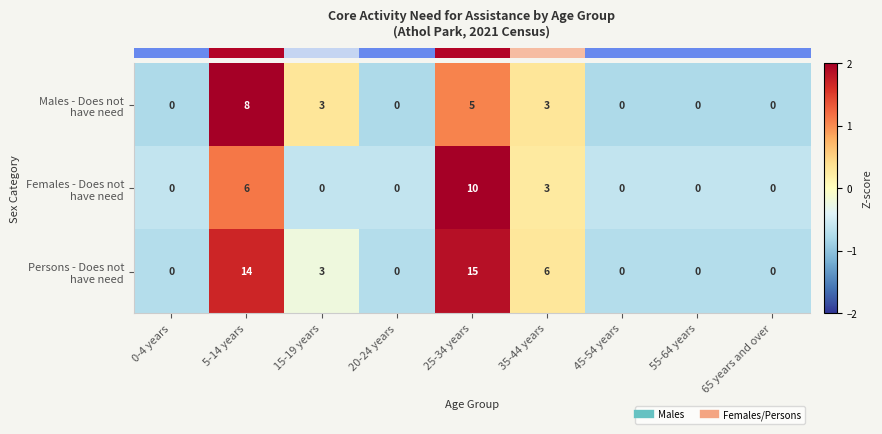

At which category is the sum across all series the highest?

25-34 years